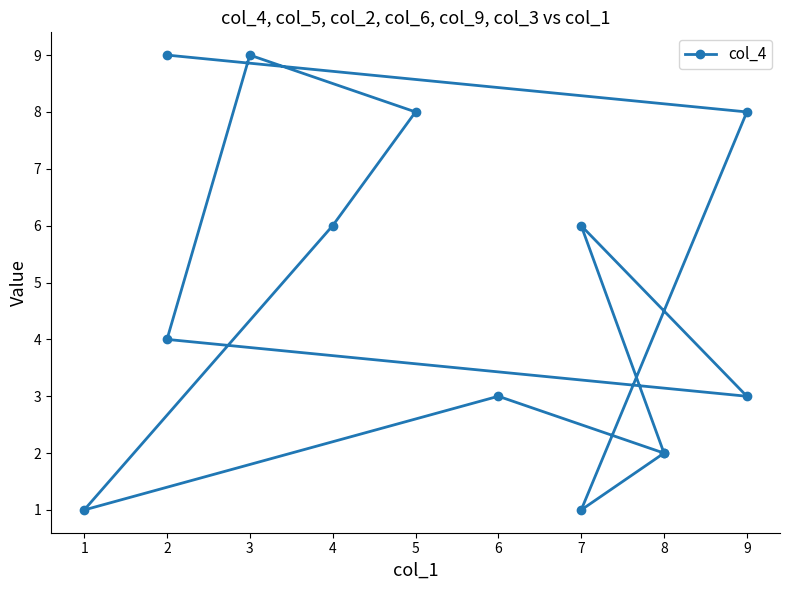

What is the approximate value at 0?

9